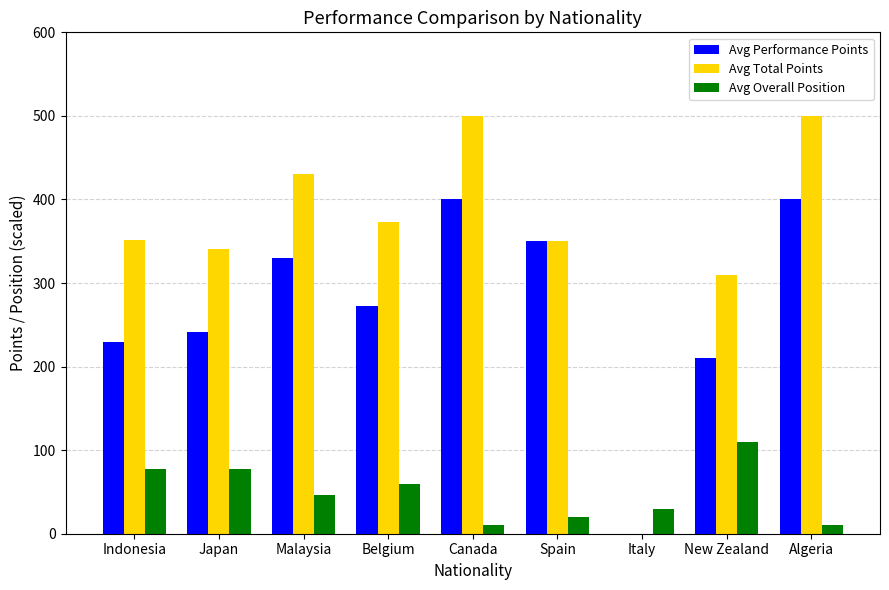

What is the total value across all series at Japan?

660.0